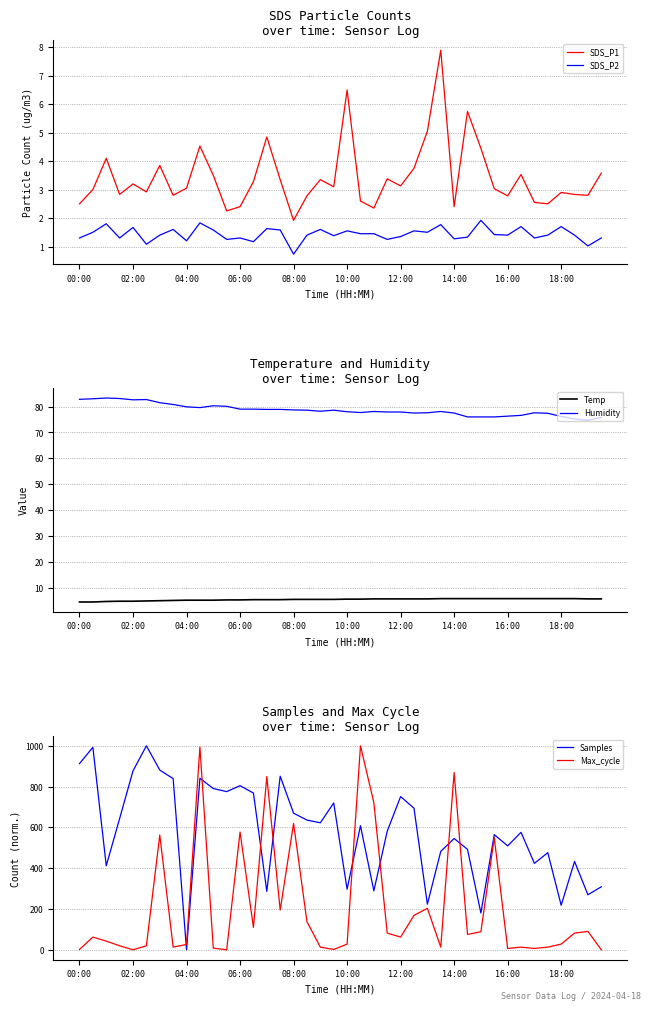

Is it true that SDS_P1 equals 1.0 at 08:00?

False